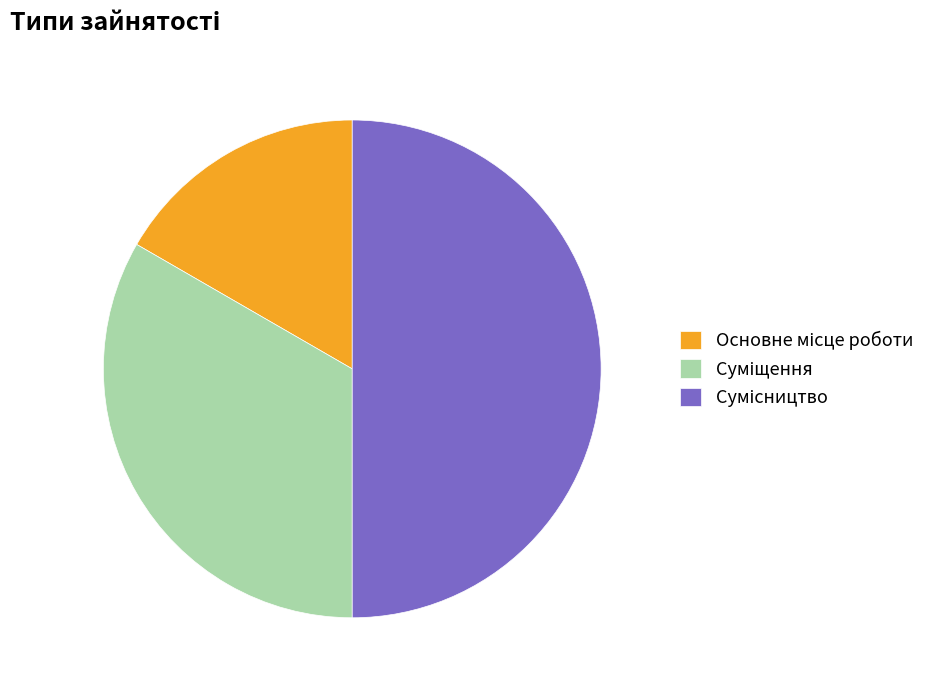

What is the largest slice in the pie chart?

Сумісництво